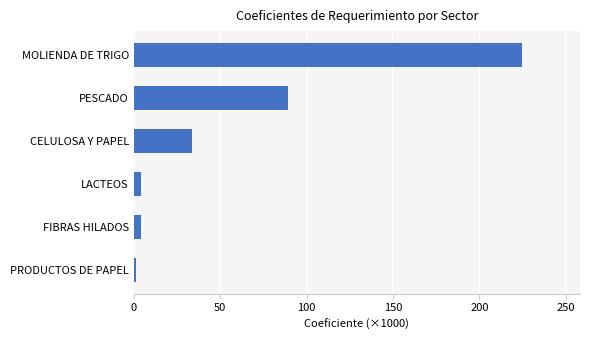

At which label is the value closest to 112?

PESCADO